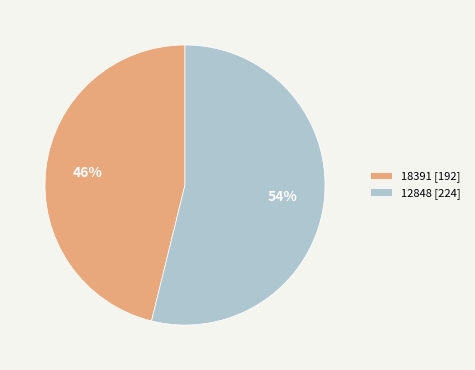

How many slices are in this pie chart?

2